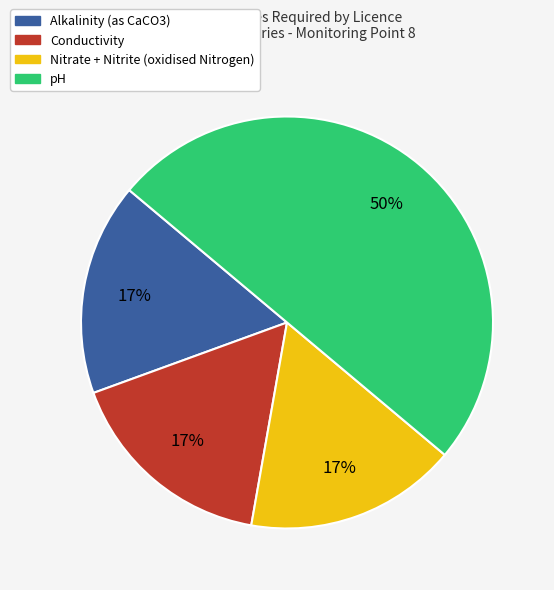

How many segments does this pie chart have?

4